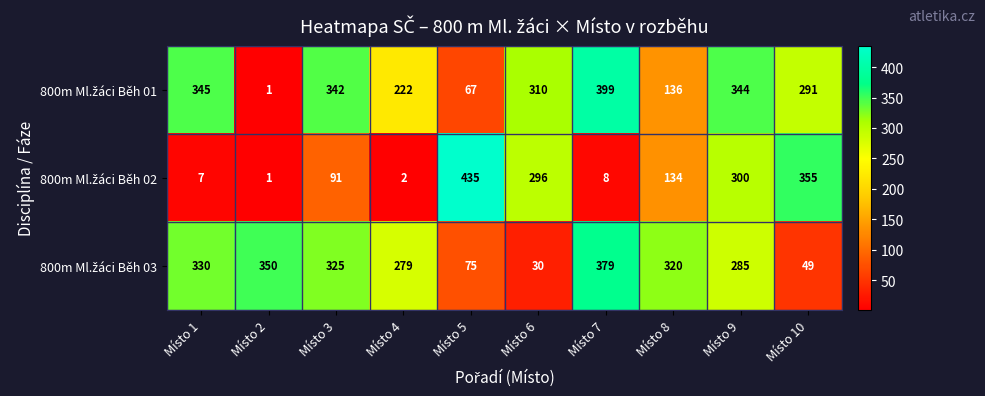

What is the difference between the highest and lowest values at Místo 3?

251